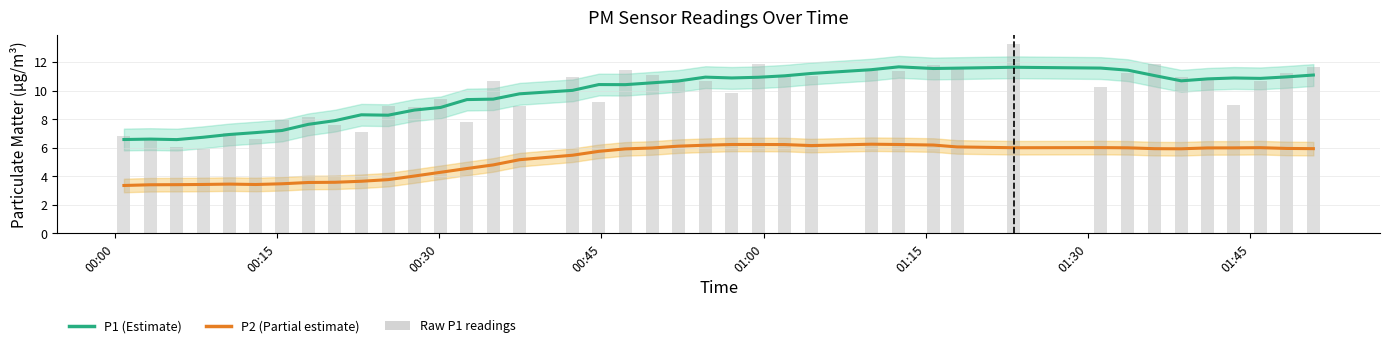

Does the chart contain any negative values?

No